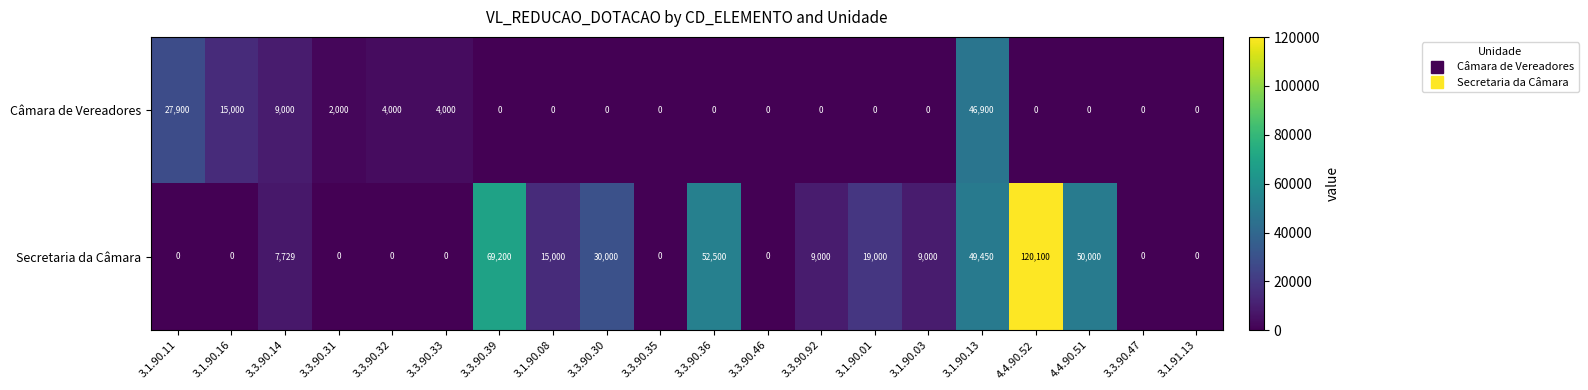

True or false: Secretaria da Câmara has a value of 31308 at 3.3.90.36.

False